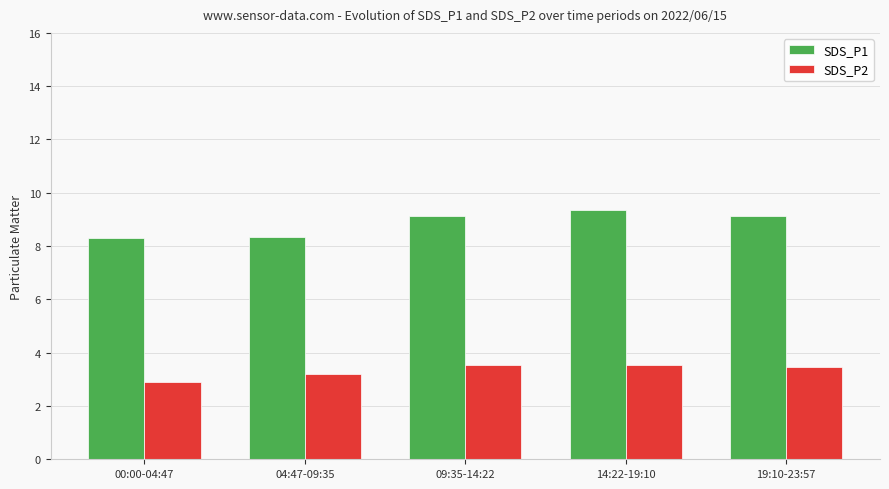

Where does the SDS_P1 series first go above 9?

09:35-14:22